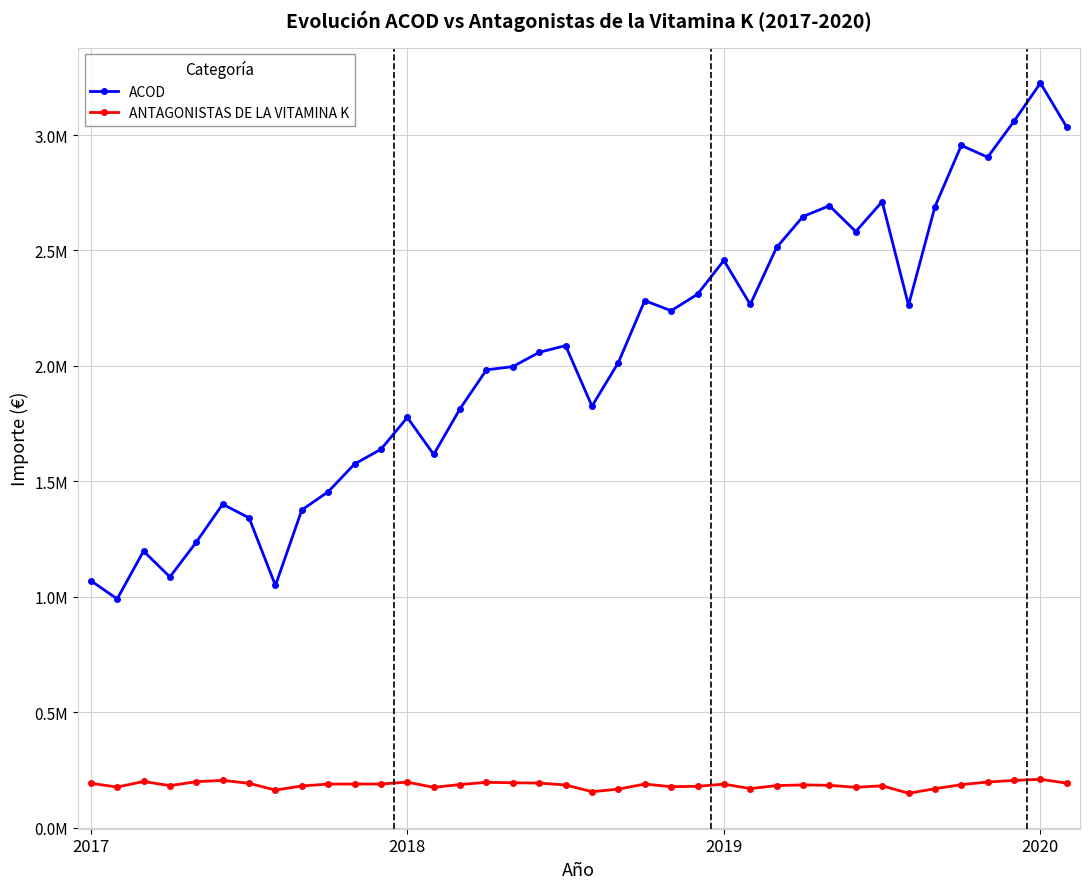

What is the maximum value shown in the chart?

3225100.4